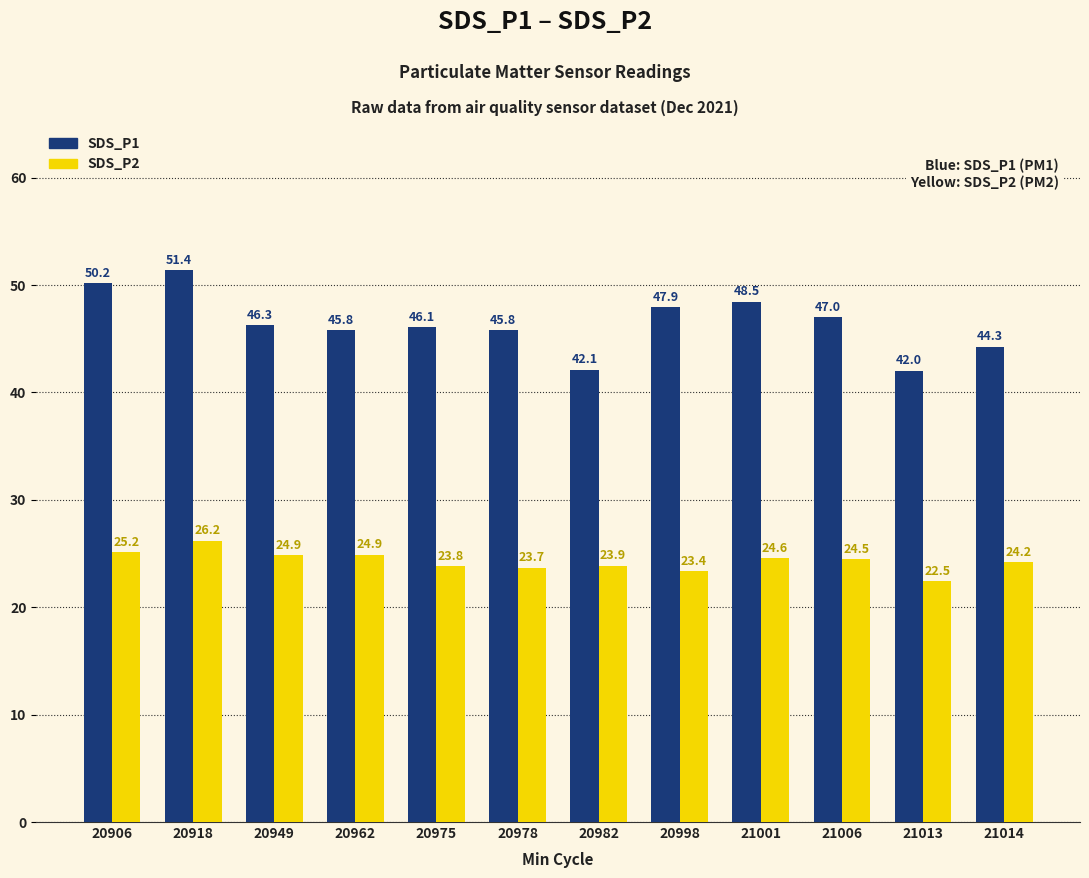

Reading left to right, list all the values displayed in this chart.

SDS_P1: 20906=50.2	20918=51.4	20949=46.3	20962=45.8	20975=46.1	20978=45.8	20982=42.1	20998=47.9	21001=48.5	21006=47.0	21013=42.0	21014=44.3
SDS_P2: 20906=25.2	20918=26.2	20949=24.9	20962=24.9	20975=23.8	20978=23.7	20982=23.9	20998=23.4	21001=24.6	21006=24.5	21013=22.5	21014=24.2